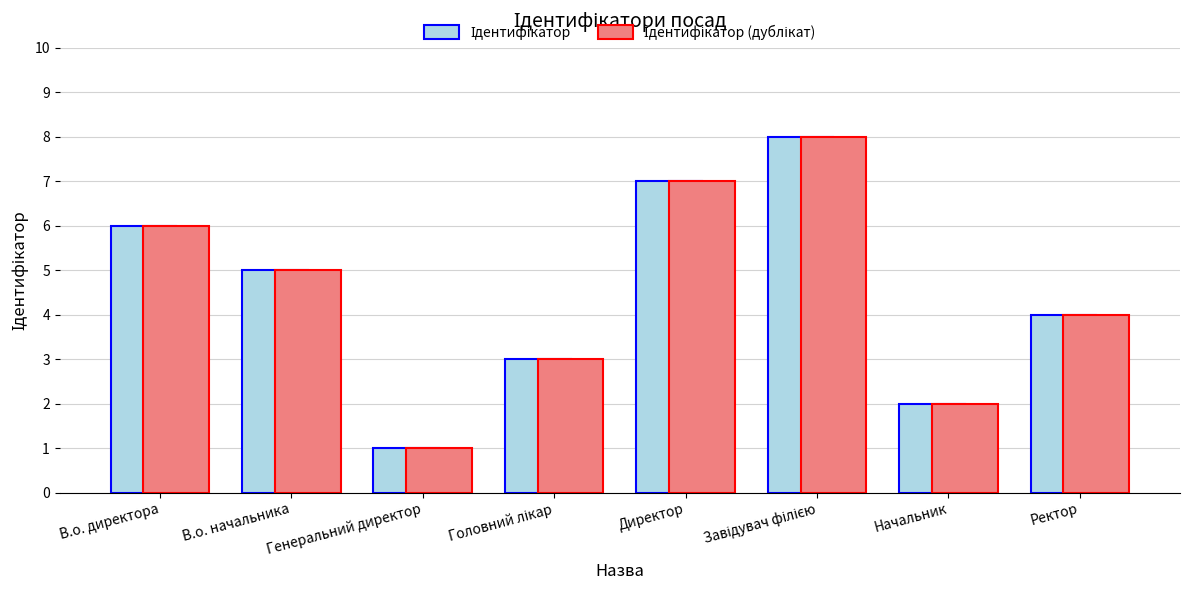

Which label corresponds to the smallest value in the chart?

Генеральний директор